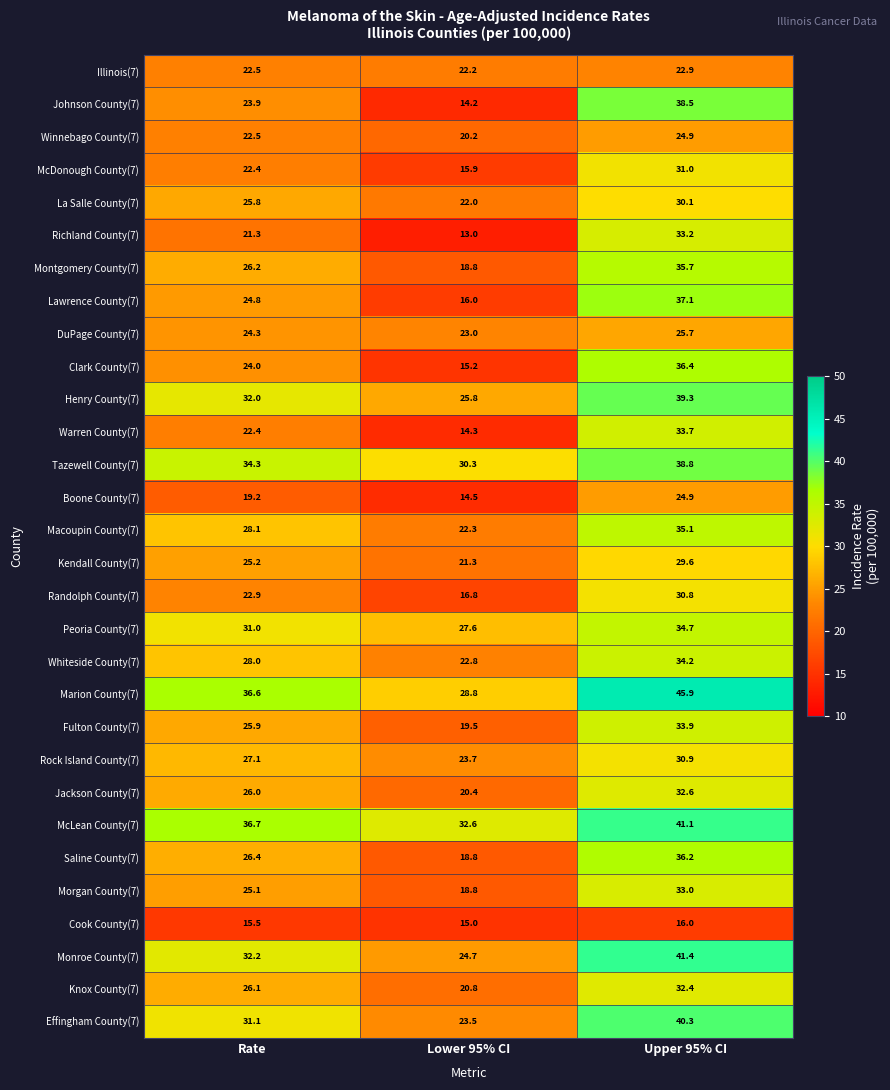

Which series has the largest total across all categories?

Marion County(7)